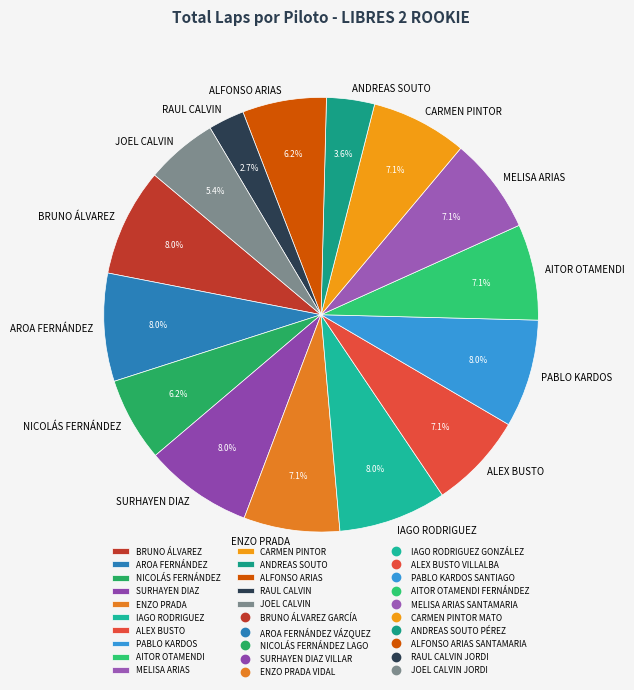

What is the smallest slice in the pie chart?

RAUL CALVIN